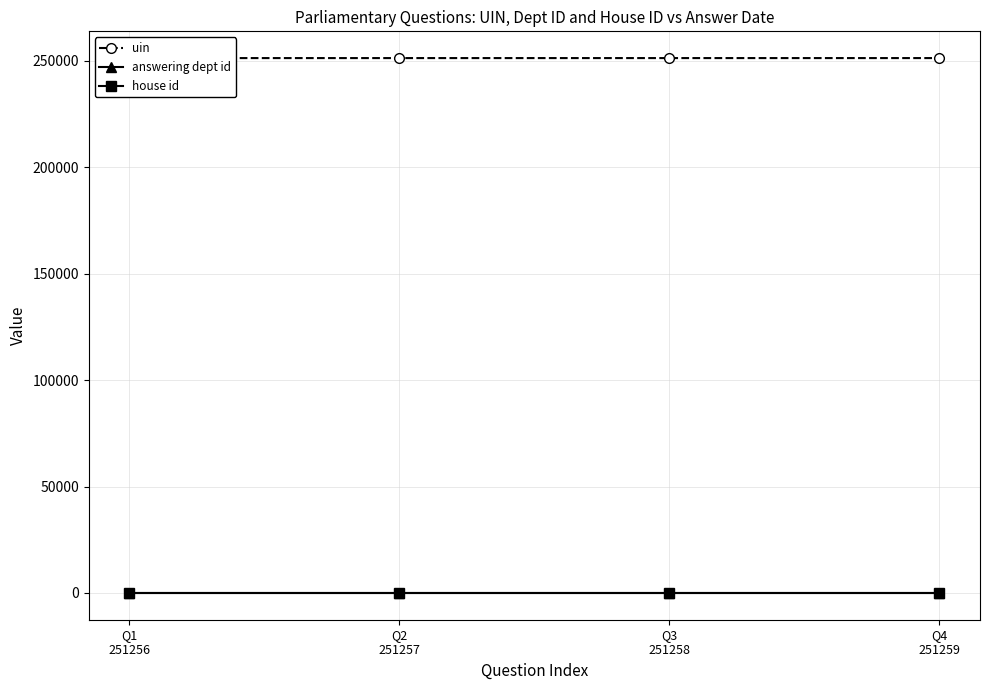

How many data points does each series have?

4